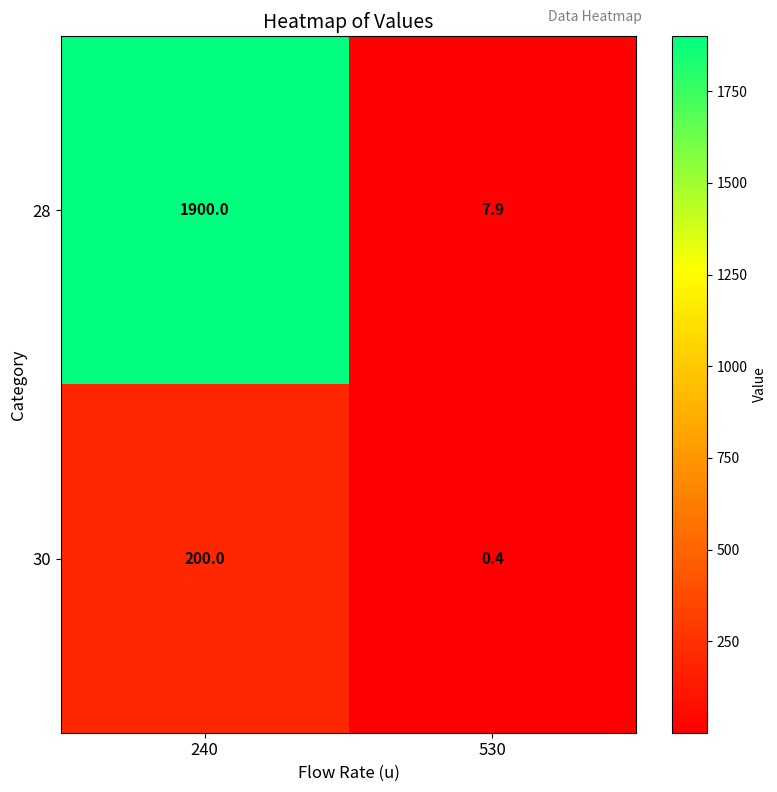

What is the spread (max minus min) of values at 530?

7.5